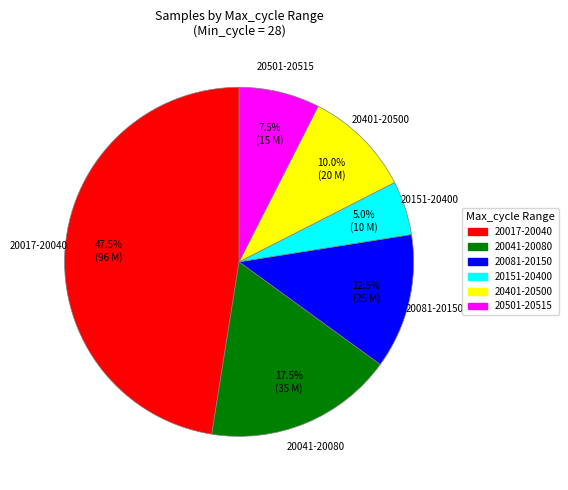

How many segments does this pie chart have?

6